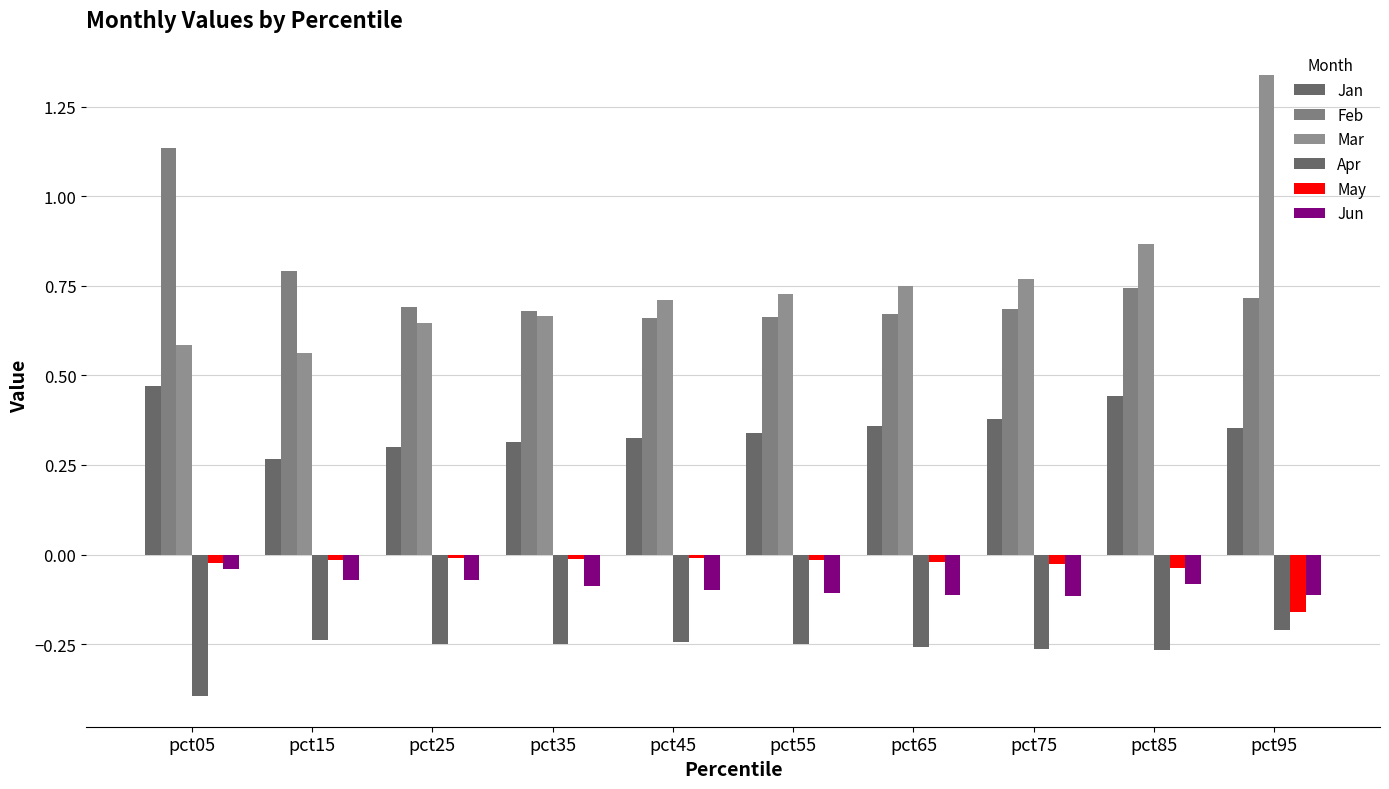

How many series are shown in this chart?

6